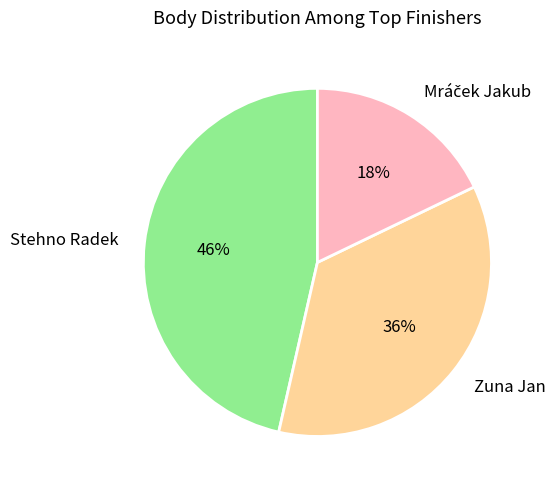

How many slices are in this pie chart?

3